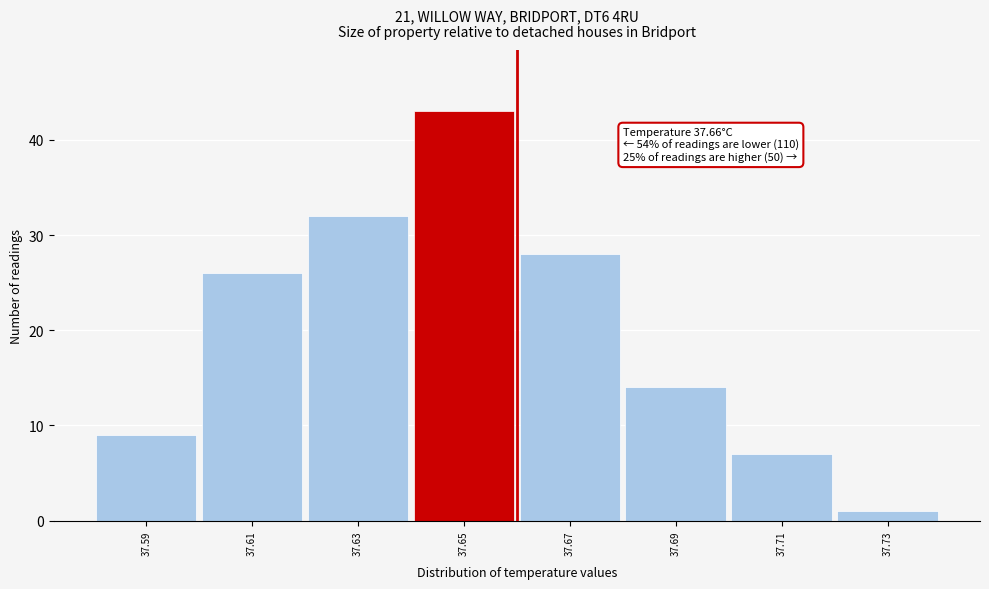

Which range on the x-axis has the tallest bar?

37.64 to 37.66